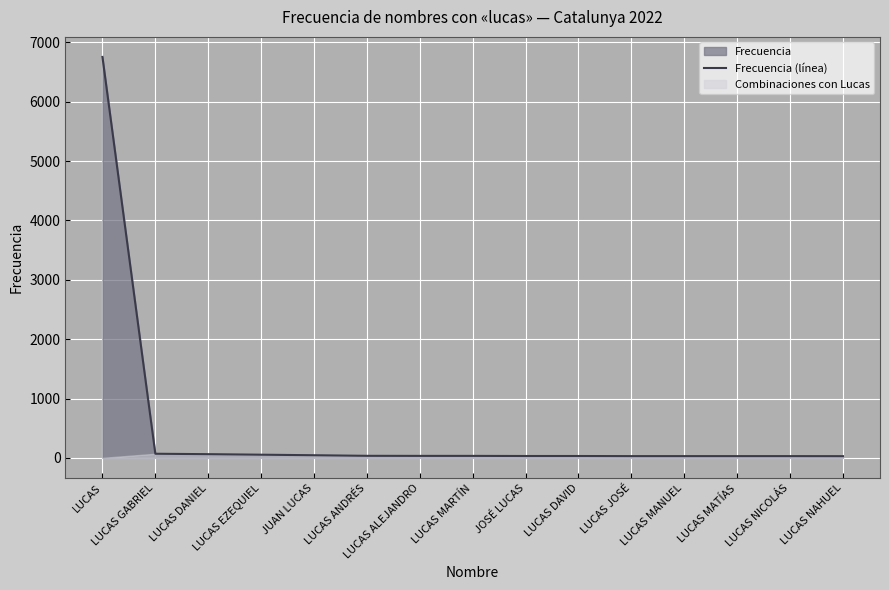

Rank the categories by value from highest to lowest.

LUCAS, LUCAS GABRIEL, LUCAS DANIEL, LUCAS EZEQUIEL, JUAN LUCAS, LUCAS ANDRÉS, LUCAS ALEJANDRO, LUCAS MARTÍN, JOSÉ LUCAS, LUCAS DAVID, LUCAS JOSÉ, LUCAS MANUEL, LUCAS MATÍAS, LUCAS NICOLÁS, LUCAS NAHUEL